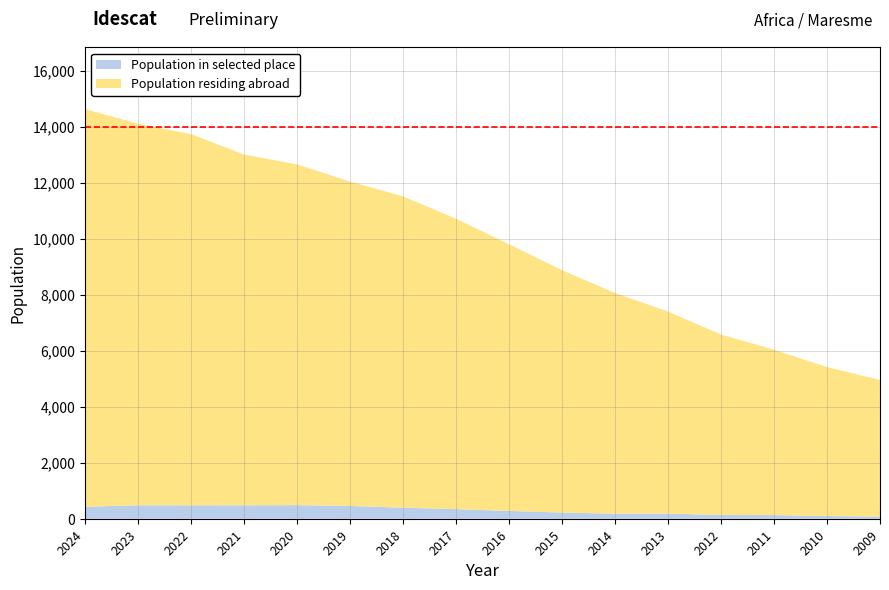

Reading left to right, list all the values displayed in this chart.

Population residing abroad: 2024=14202	2023=13623	2022=13254	2021=12526	2020=12163	2019=11581	2018=11116	2017=10371	2016=9522	2015=8653	2014=7879	2013=7213	2012=6441	2011=5904	2010=5318	2009=4877
Population in selected place: 2024=427	2023=480	2022=478	2021=479	2020=486	2019=457	2018=394	2017=342	2016=279	2015=221	2014=181	2013=182	2012=136	2011=130	2010=97	2009=77